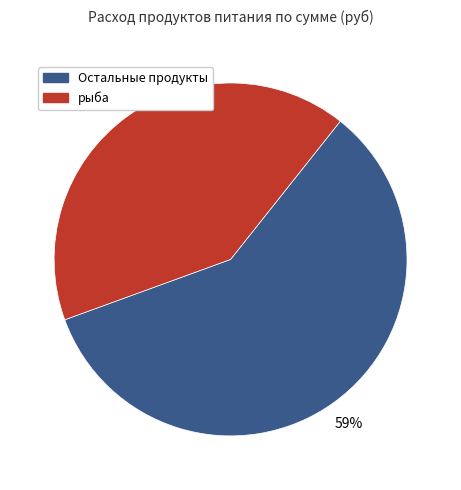

Is there a majority slice in this chart?

Yes